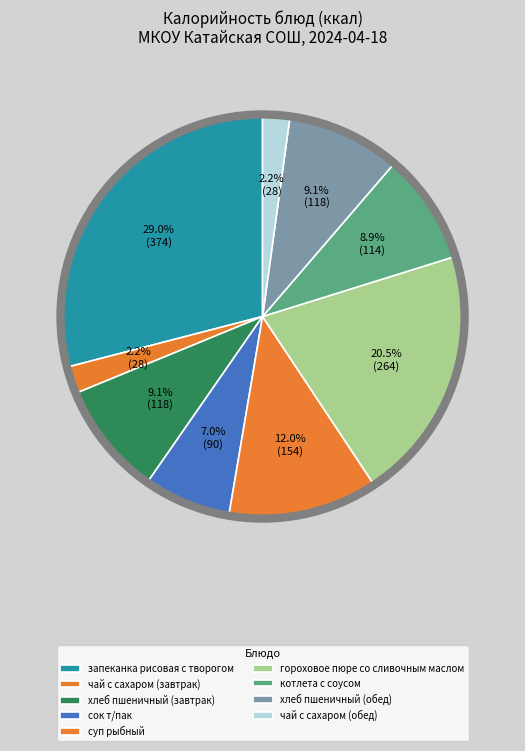

How many segments does this pie chart have?

9